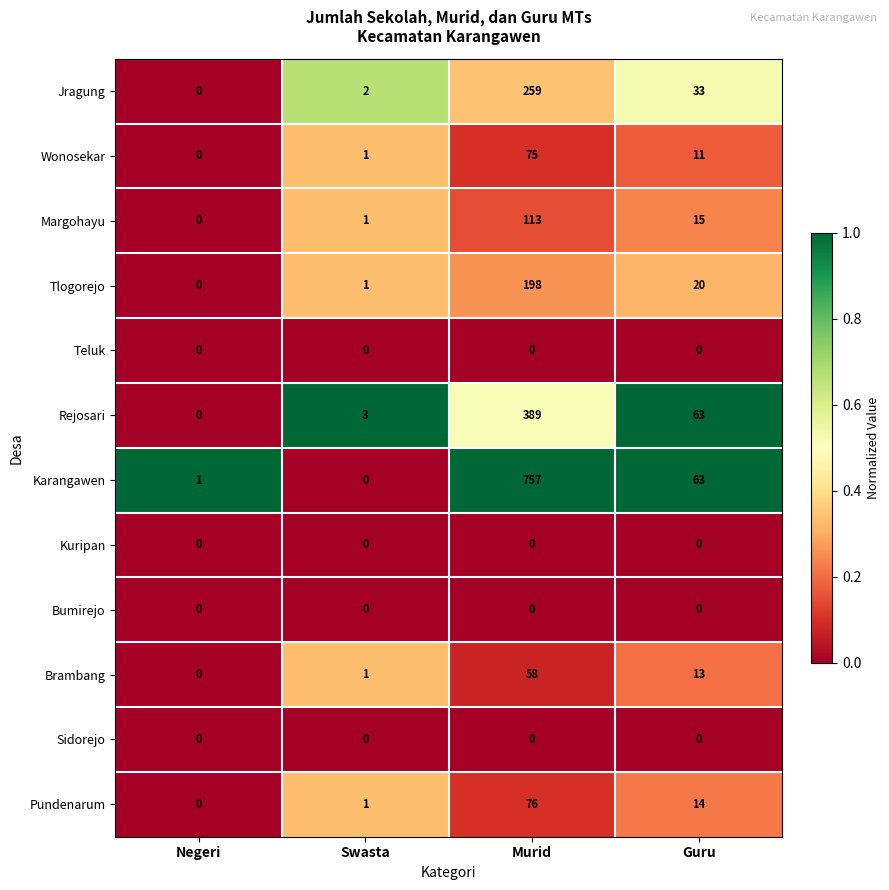

How many values in the Brambang series are below 13?

2